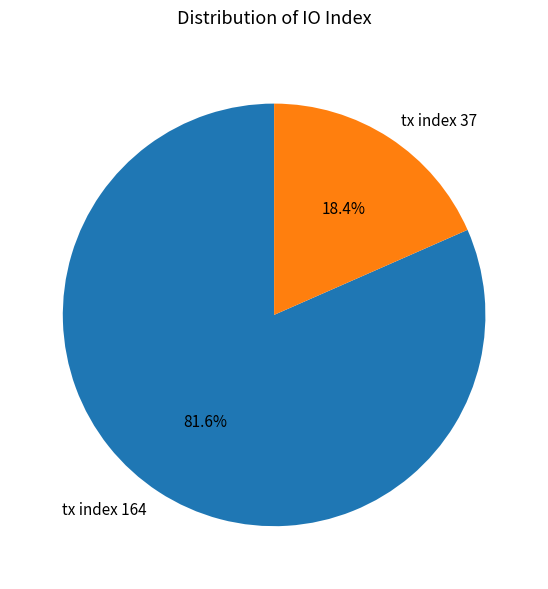

True or false: tx index 37 accounts for 18% of the total.

True